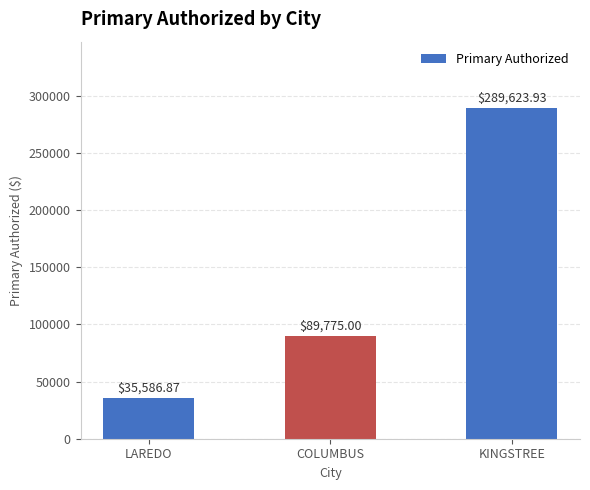

What is the difference between the maximum and minimum values?

254037.1